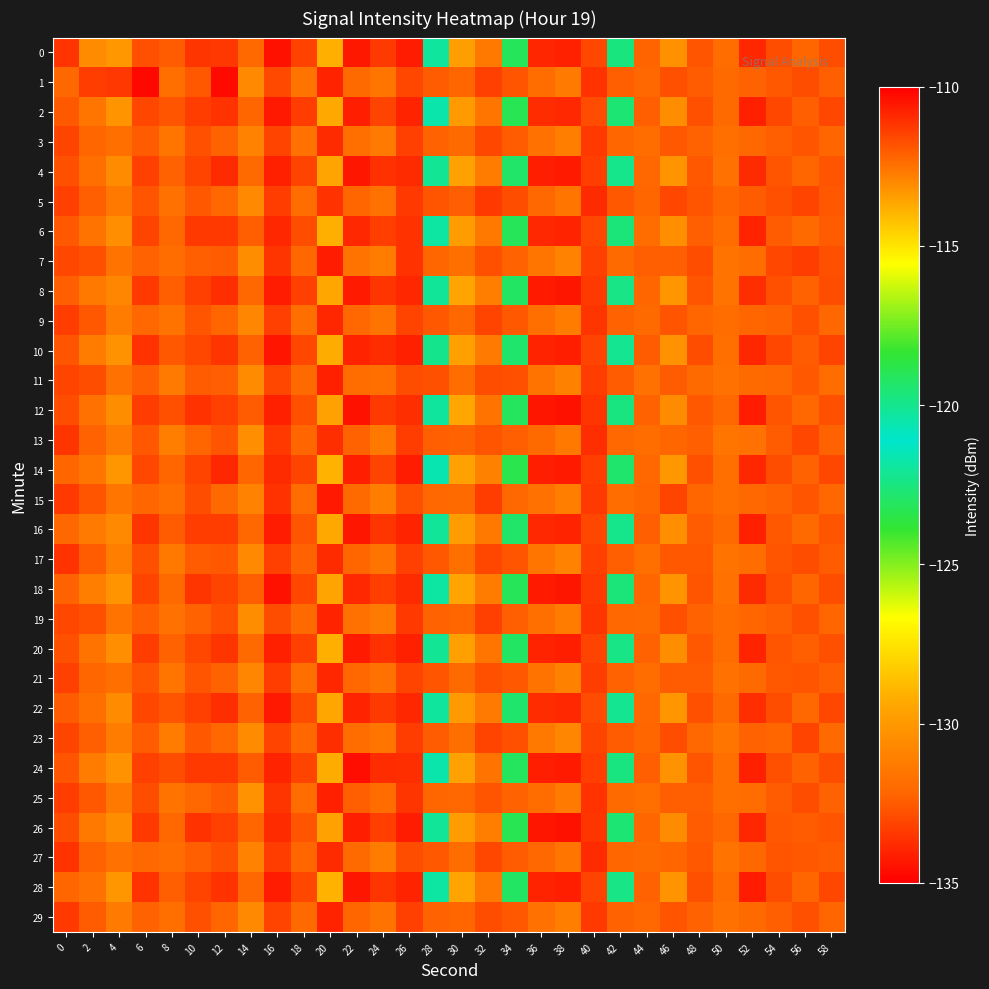

Rank the series at 40 from highest to lowest value.

12, 26, 8, 18, 4, 14, 24, 10, 20, 28, 0, 6, 16, 2, 22, 23, 7, 17, 11, 21, 3, 15, 29, 9, 19, 1, 25, 13, 5, 27